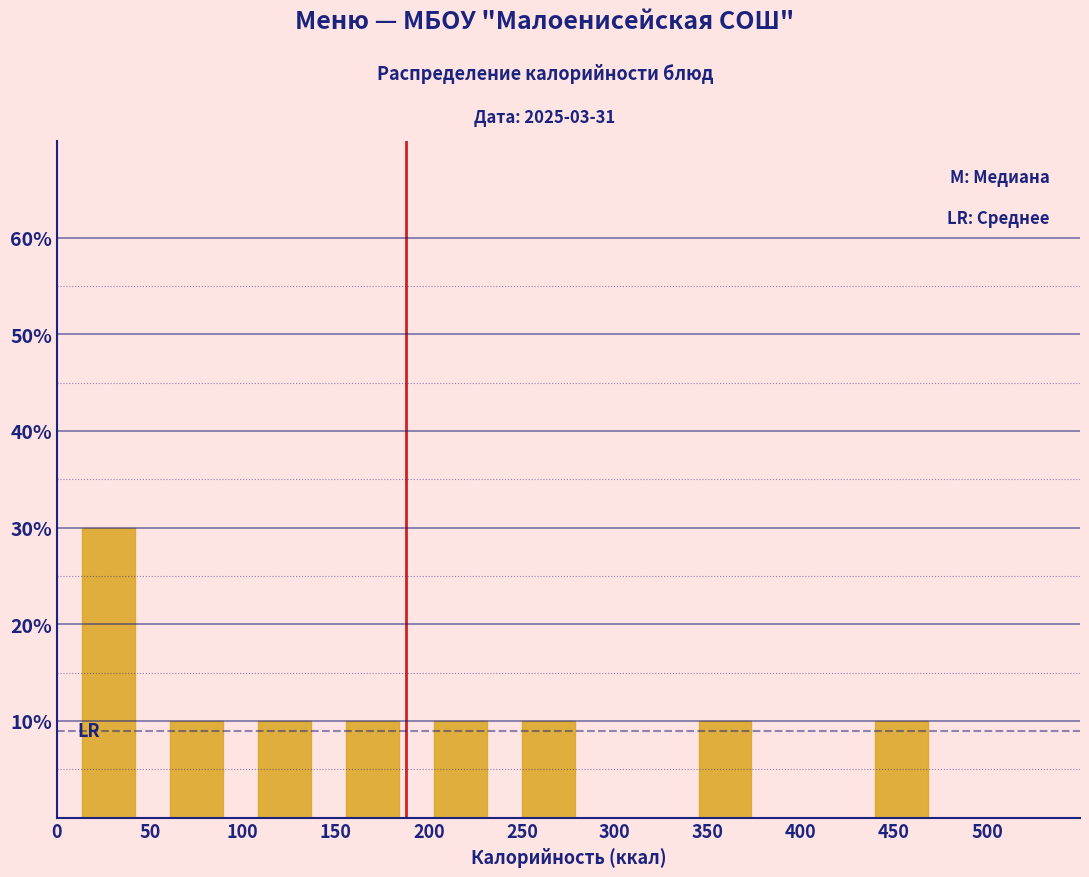

What is the height of the bar covering 240 to 290 on the x-axis? Neither the bar edges nor the heights are printed on the chart, so give them approximately, as read against the axes.

10